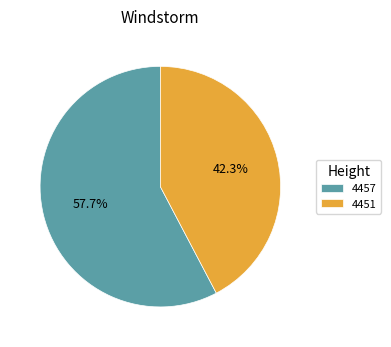

To the nearest percent, what is the difference between the largest and smallest slice percentages?

15%